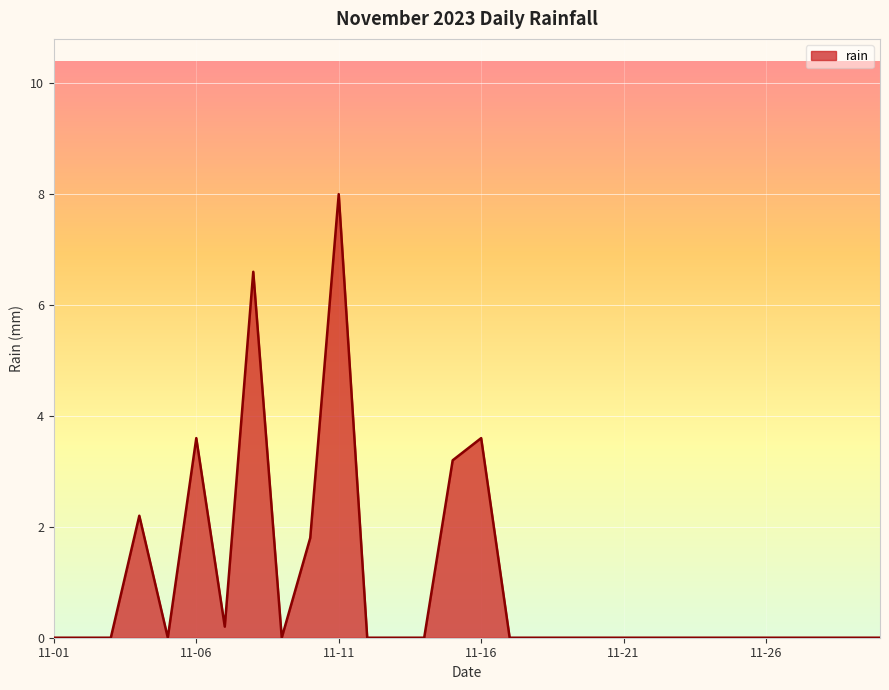

What is the greatest value displayed?

8.0